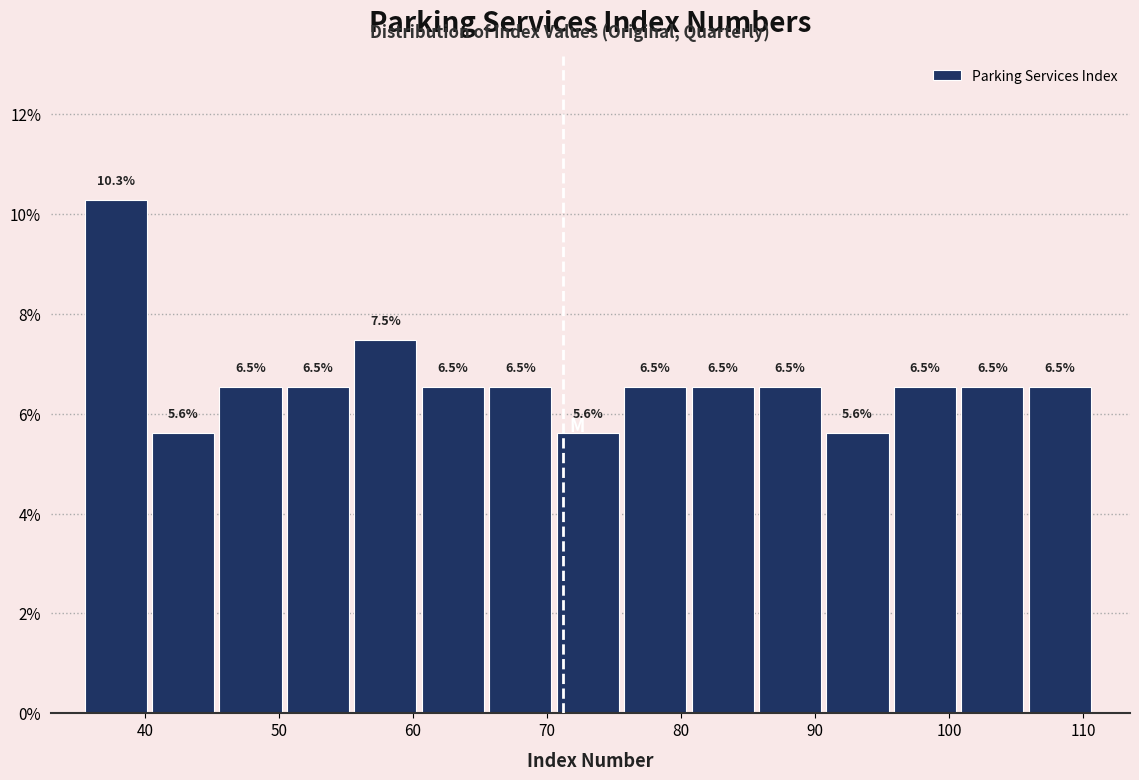

What is the height of the bar covering 106 to 111 on the x-axis? The bar edges are not printed on the chart, so give them approximately, as read against the axis.

6.5